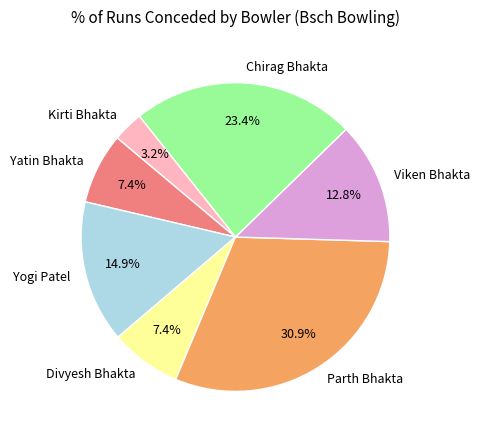

How many segments does this pie chart have?

7